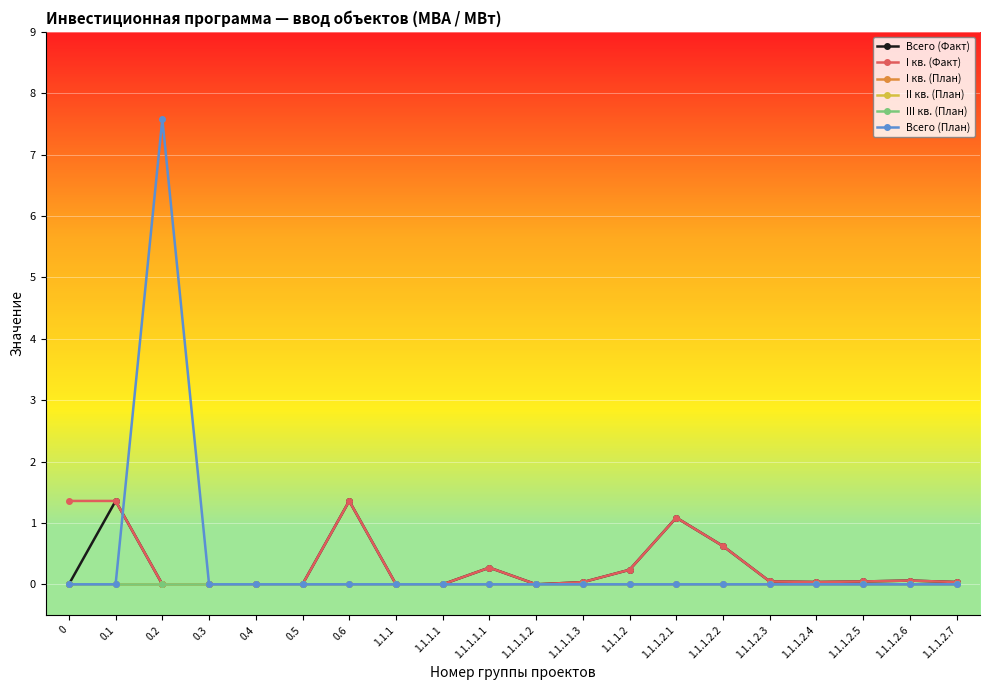

Does the chart display data point markers on the line(s)?

Yes